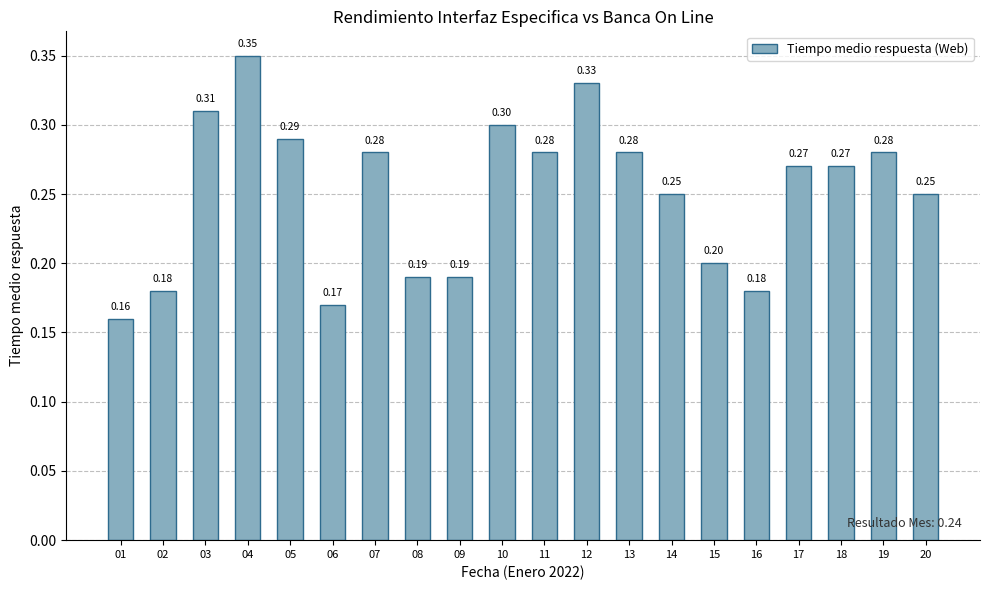

What is the average value?

0.3